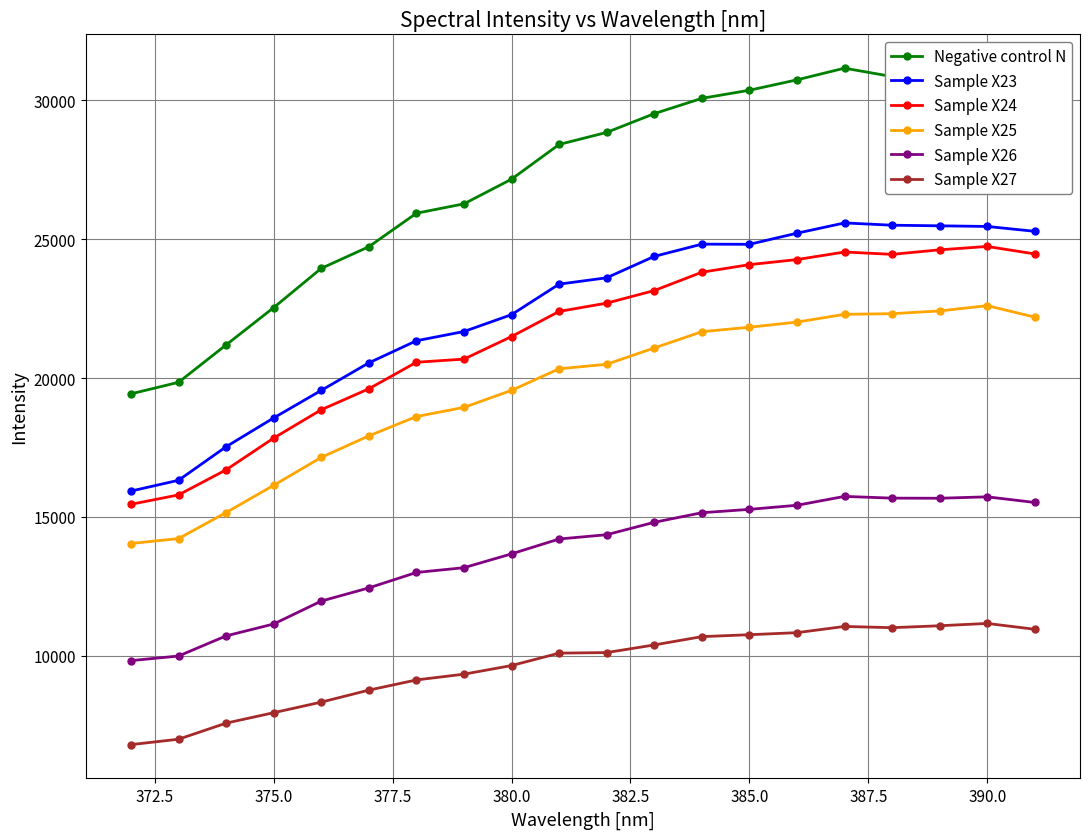

What is the average value of the Sample X25 series?

19551